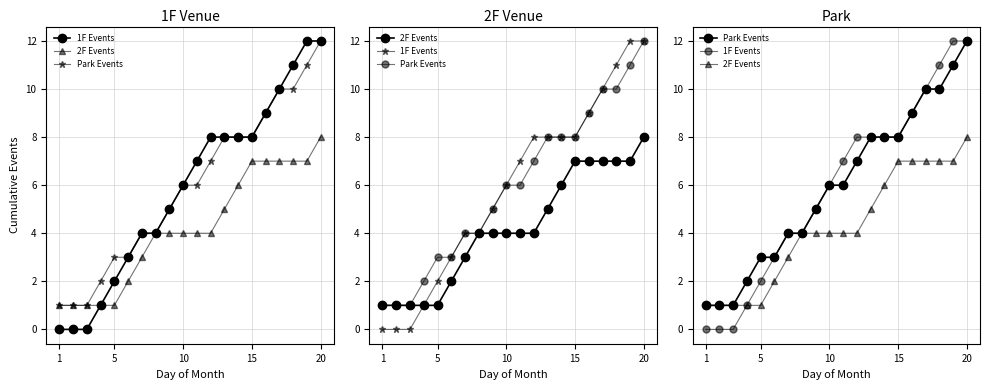

What value does the Park Events series have at 15, to the nearest 5?

10